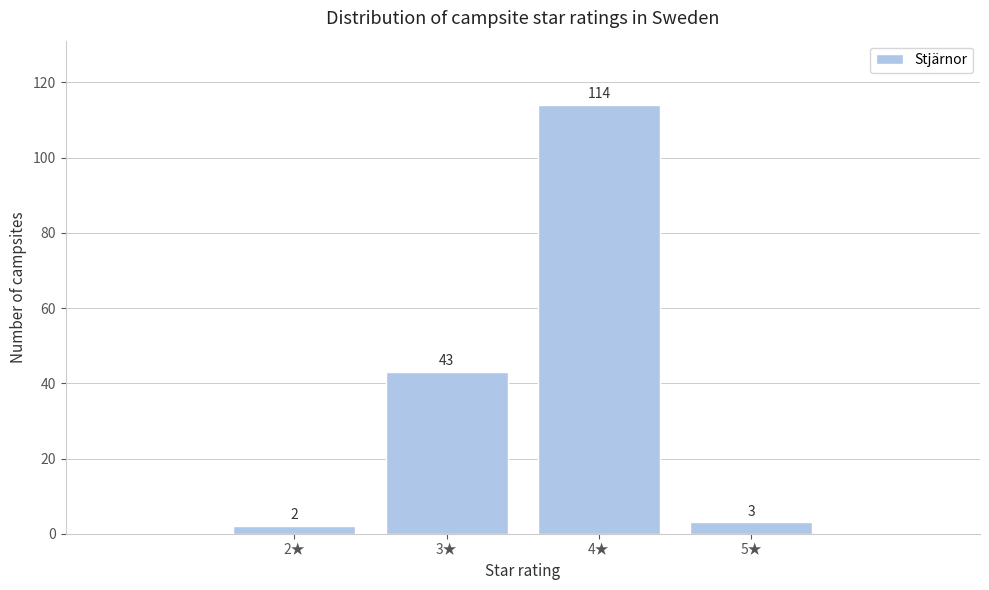

Reading left to right, list all the values displayed in this chart.

2	43	114	3